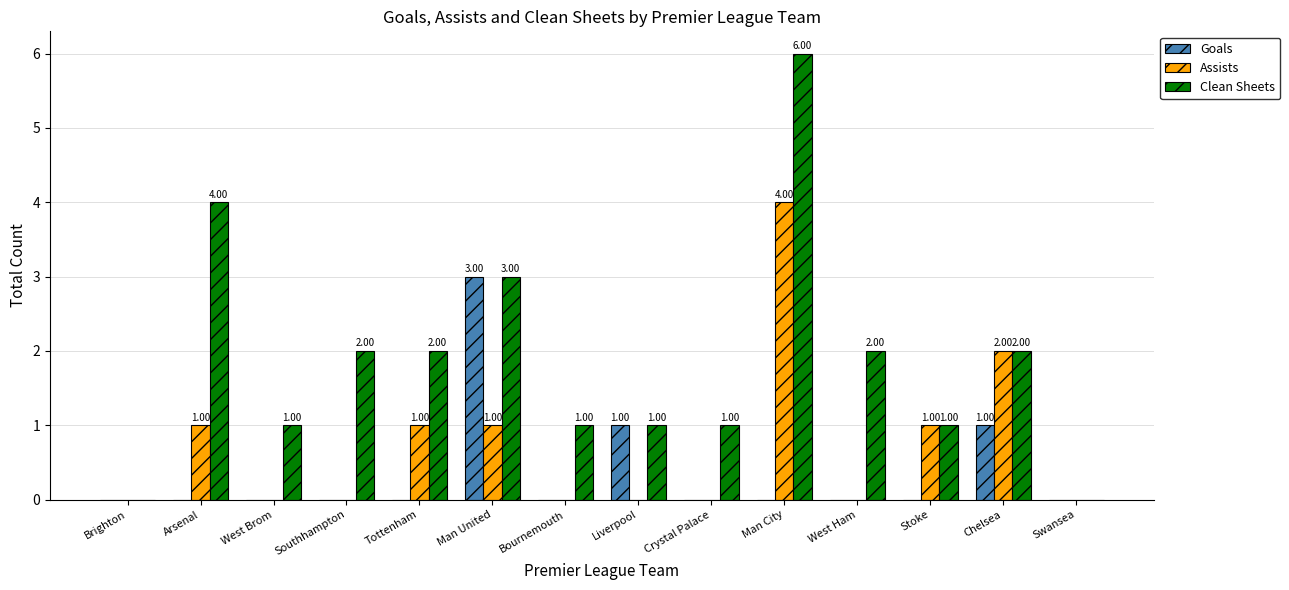

At which category is the sum across all series the highest?

Man City